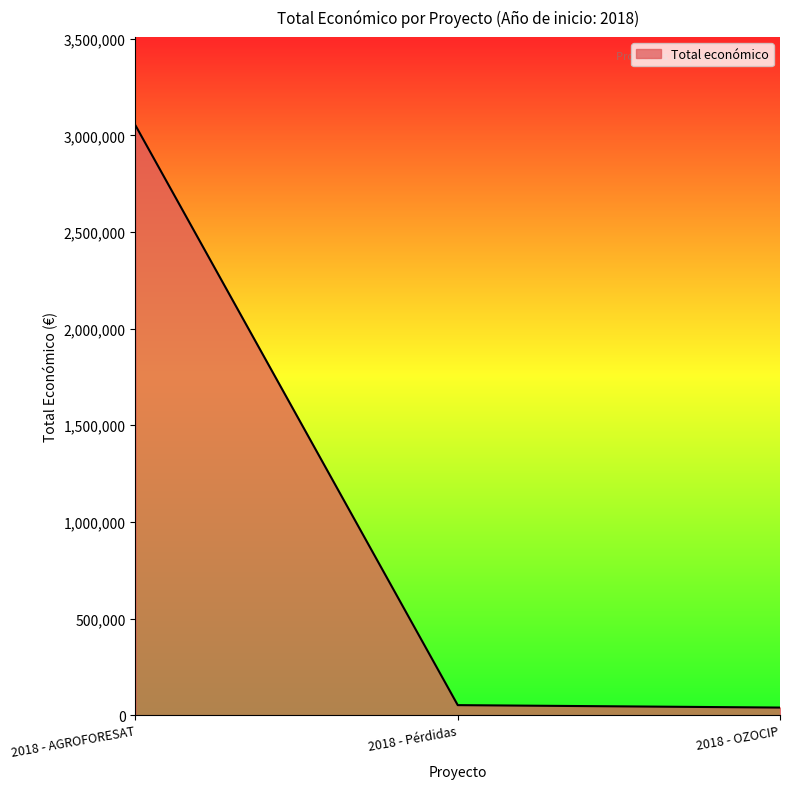

What is the difference between the maximum and minimum values?

3012123